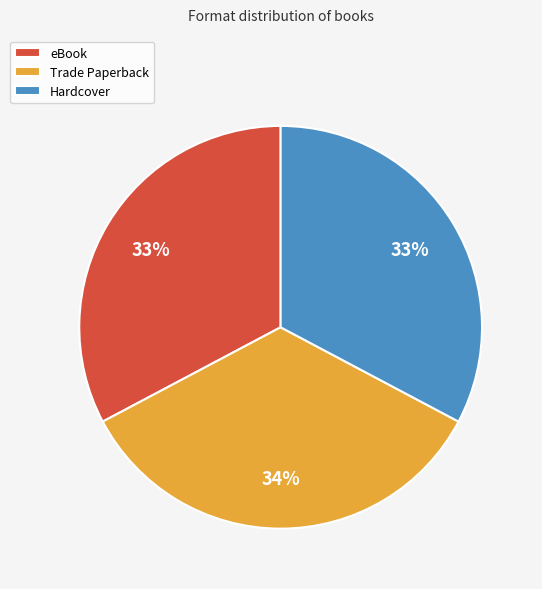

To the nearest percent, what percentage of the pie is Hardcover?

33%